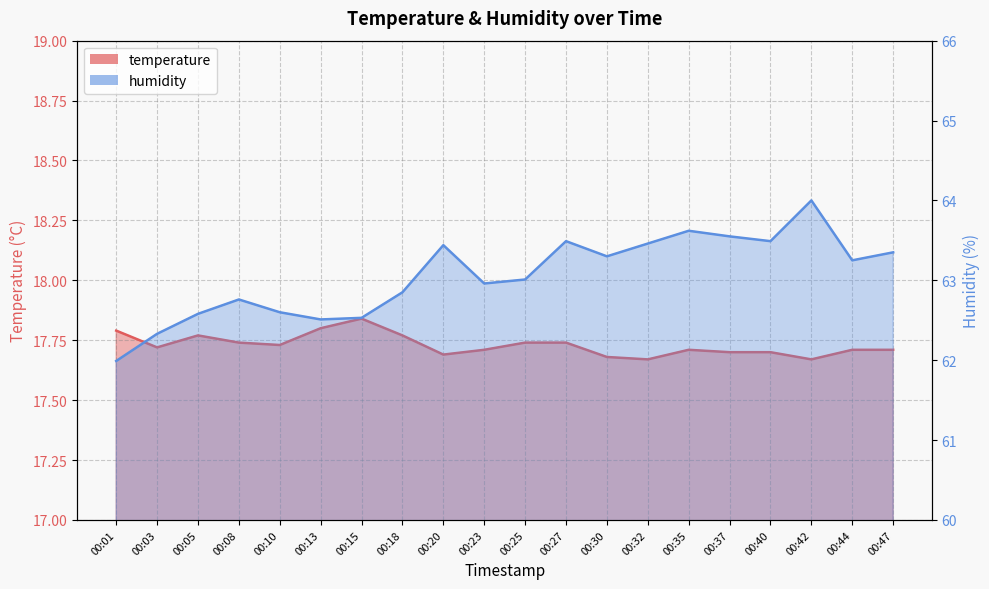

List the series in order of their peak value, lowest first.

temperature, humidity